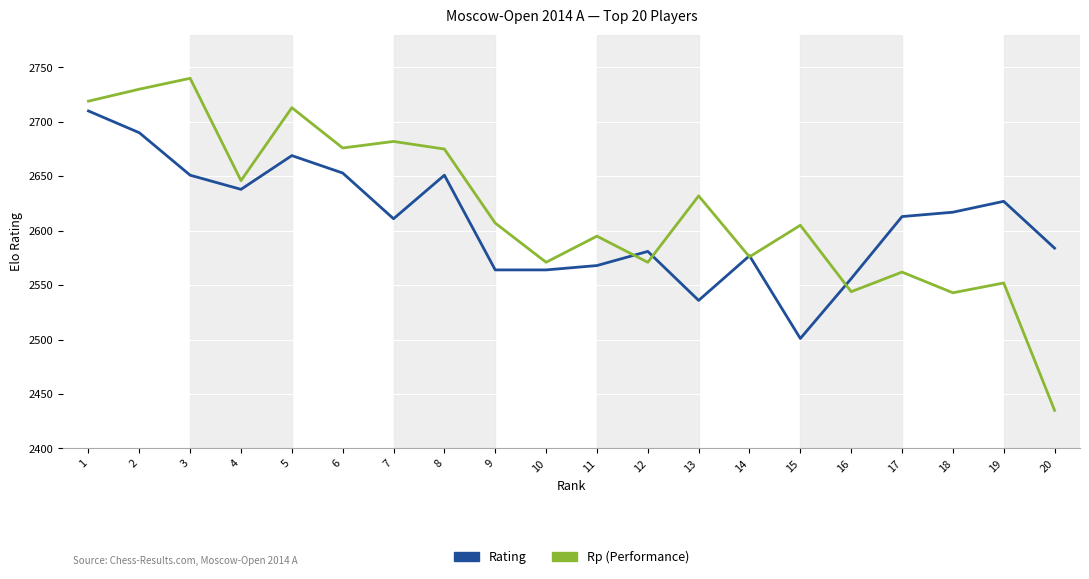

Which series has the largest range (max minus min)?

Rp (Performance)